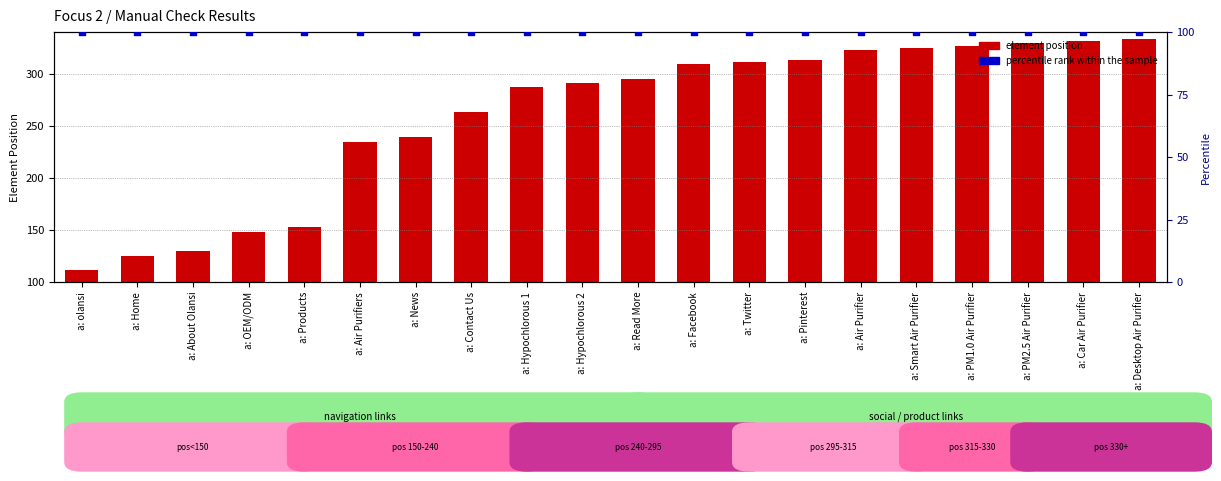

At how many categories does at least one series exceed 269?

12